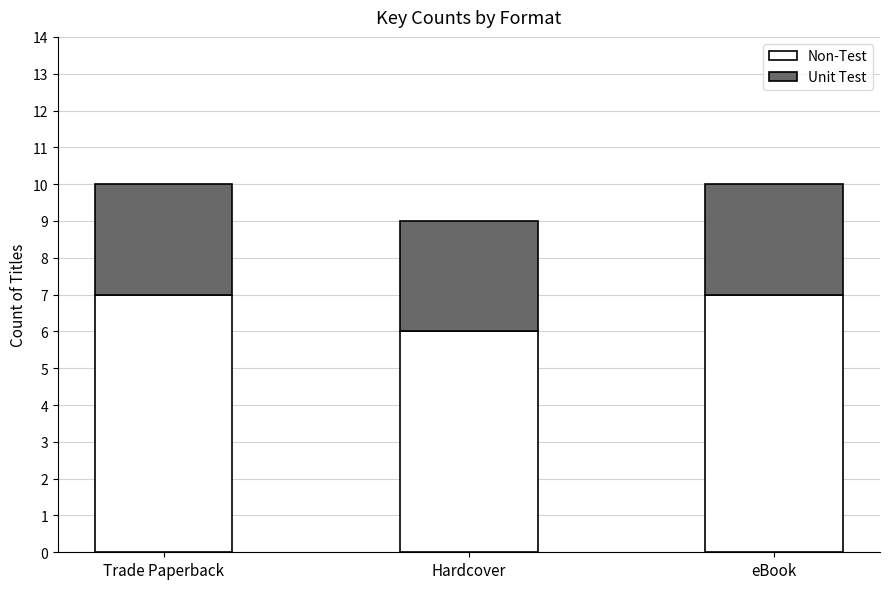

What is the total value across all series at Hardcover?

9